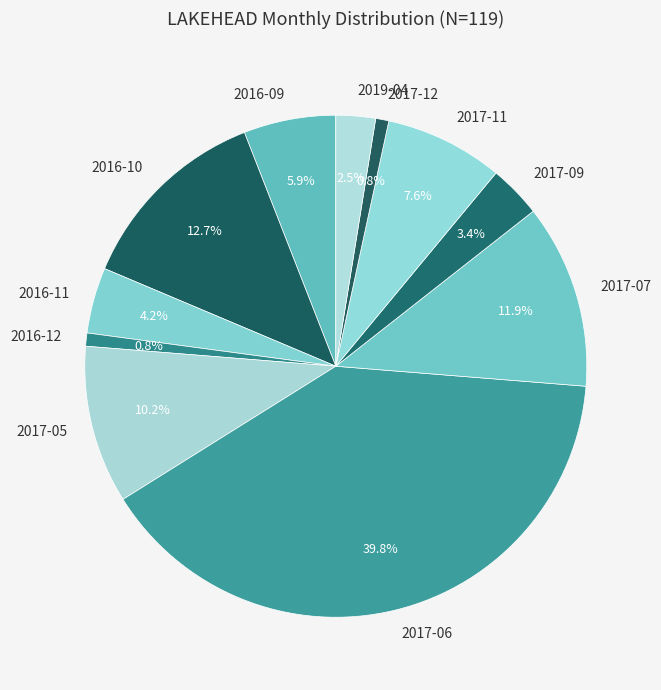

To the nearest percent, what is the difference between the 2017-06 and 2017-09 slice percentages?

36%